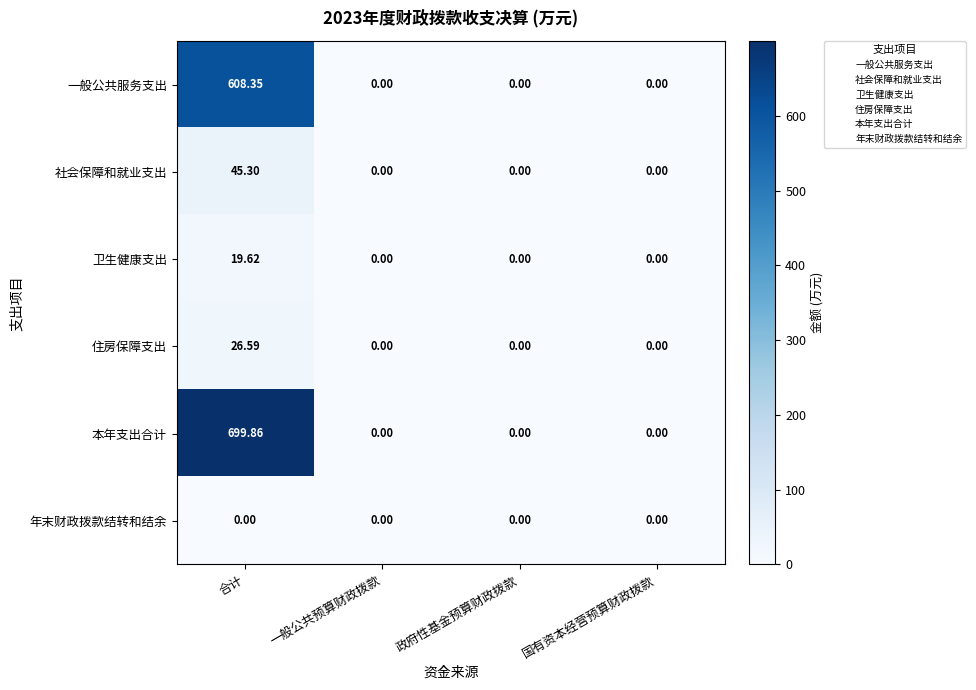

Which series has the largest total across all categories?

本年支出合计